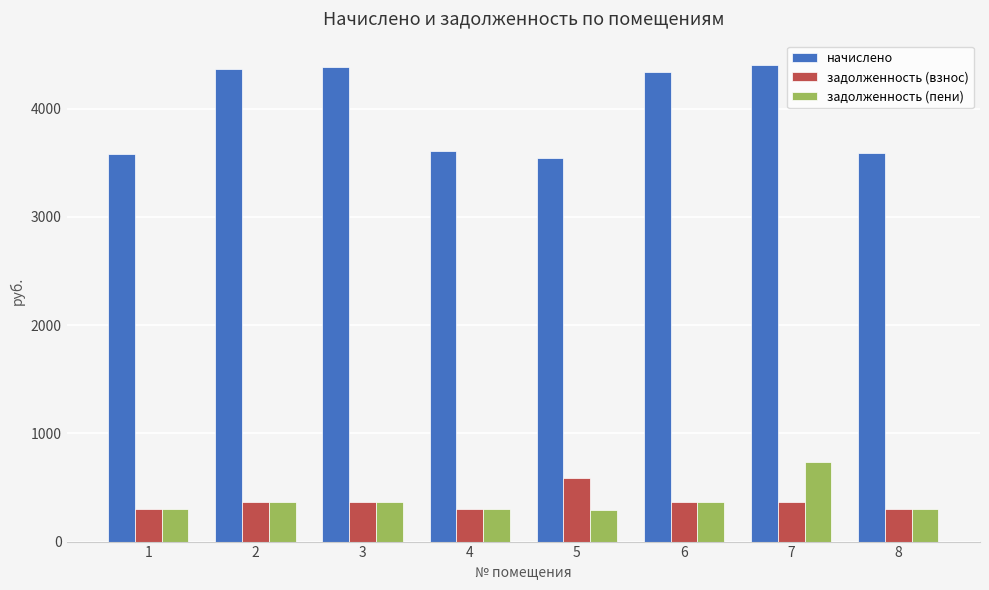

What is the value of the задолженность (пени) bar at the 5th from the left?

295.3